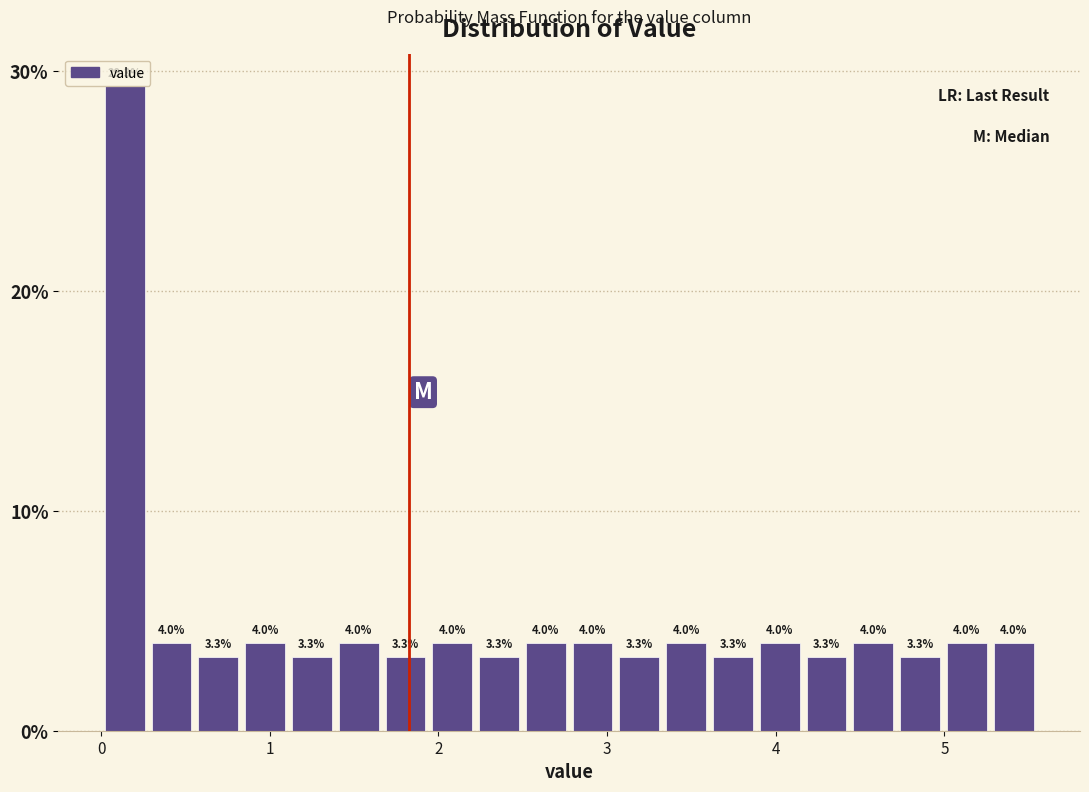

Read against the x-axis, roughly where is the centre of the tallest bar?

0.1